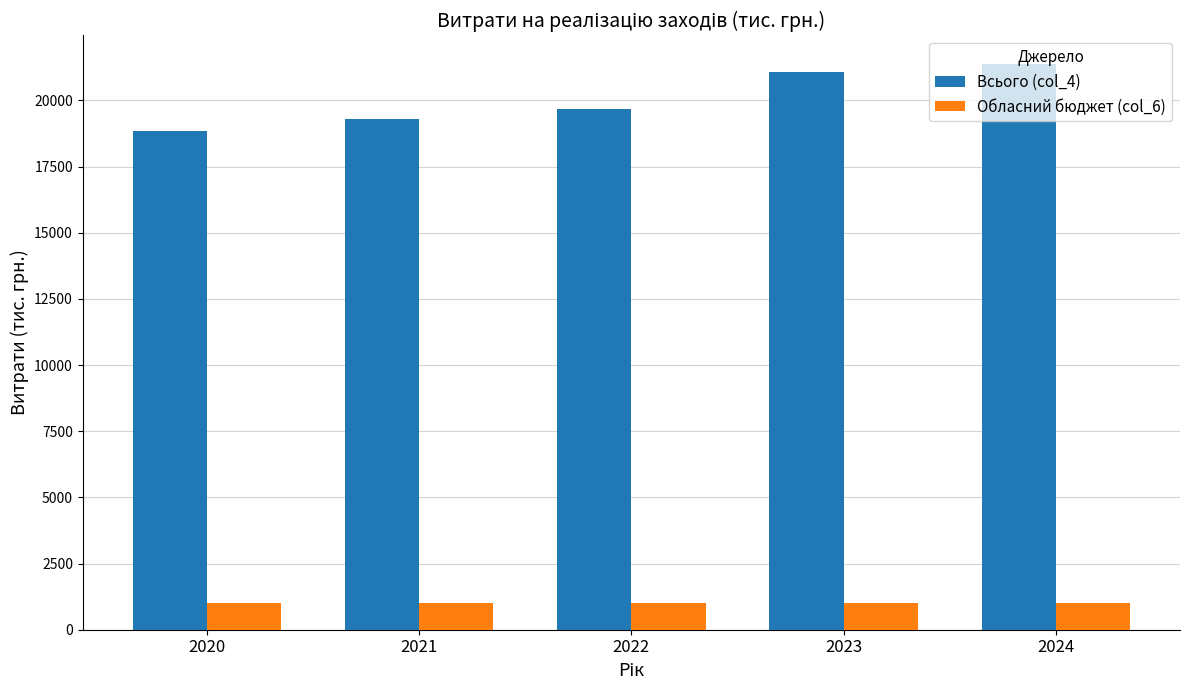

How many values in the Всього (col_4) series exceed 19659?

3